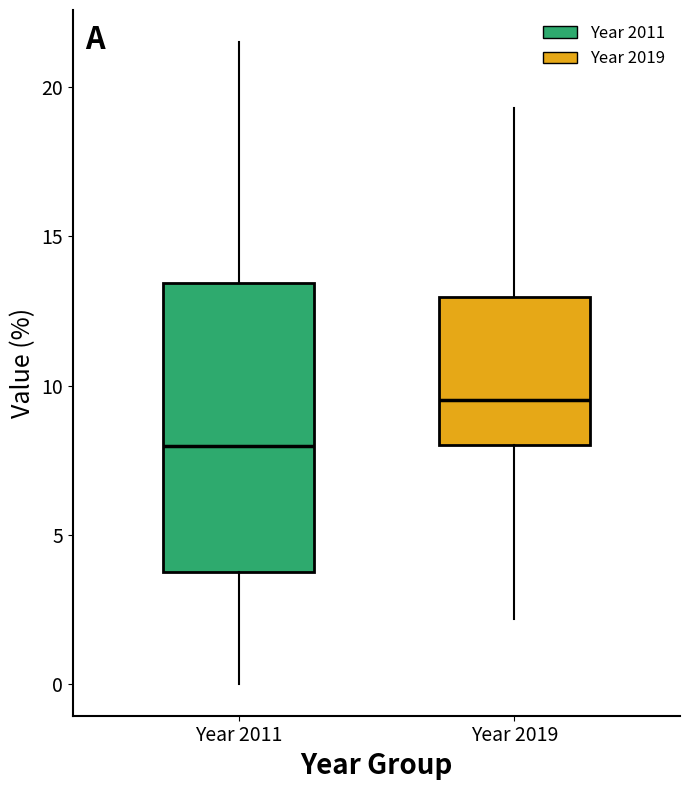

Which box has the lowest median line?

Year 2011